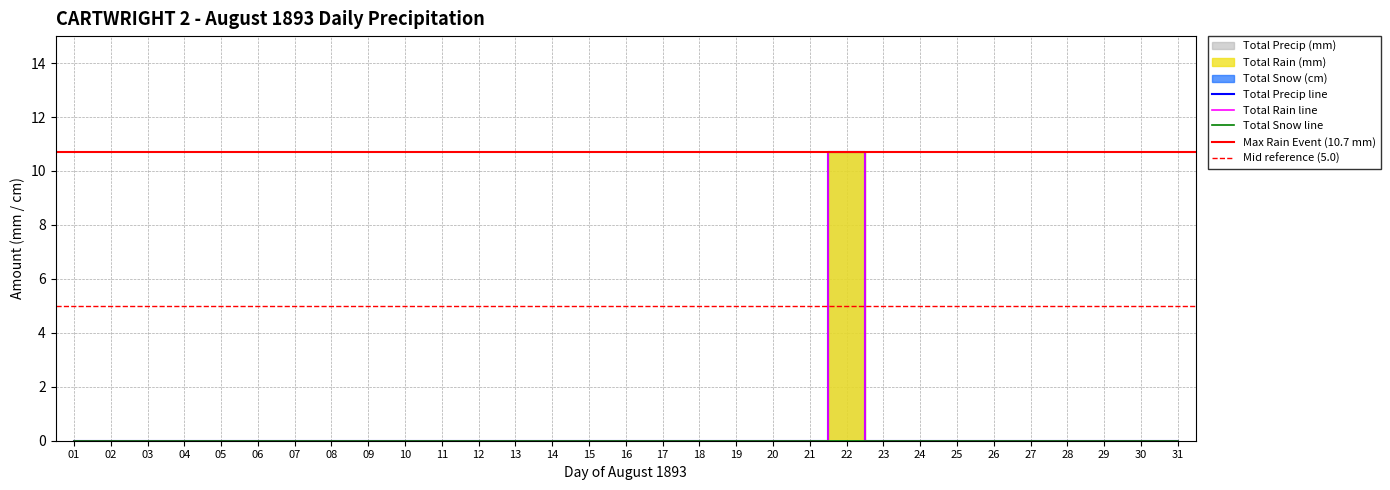

At which category is the sum across all series the highest?

22